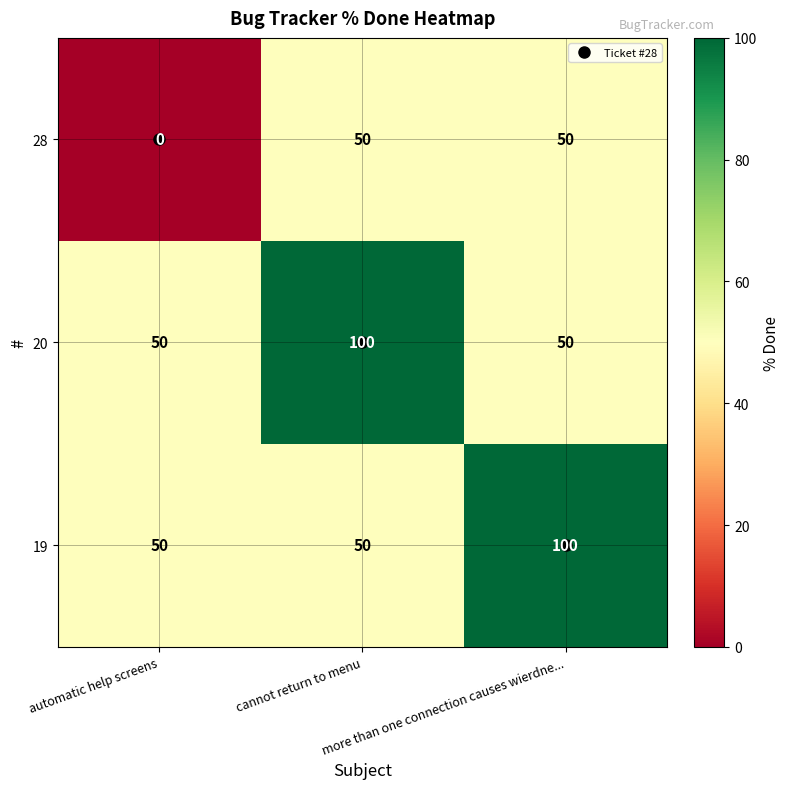

What is the greatest value displayed?

100